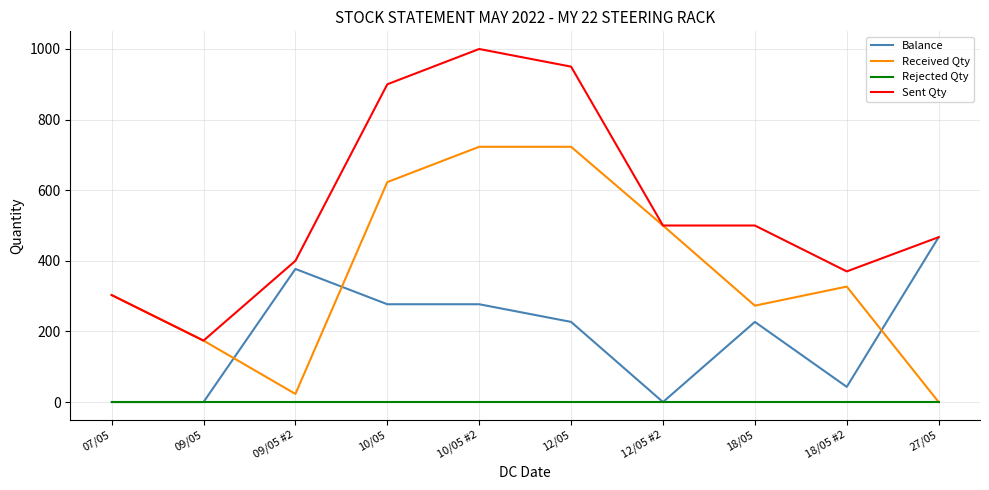

What is the sum of all Sent Qty values?

5564